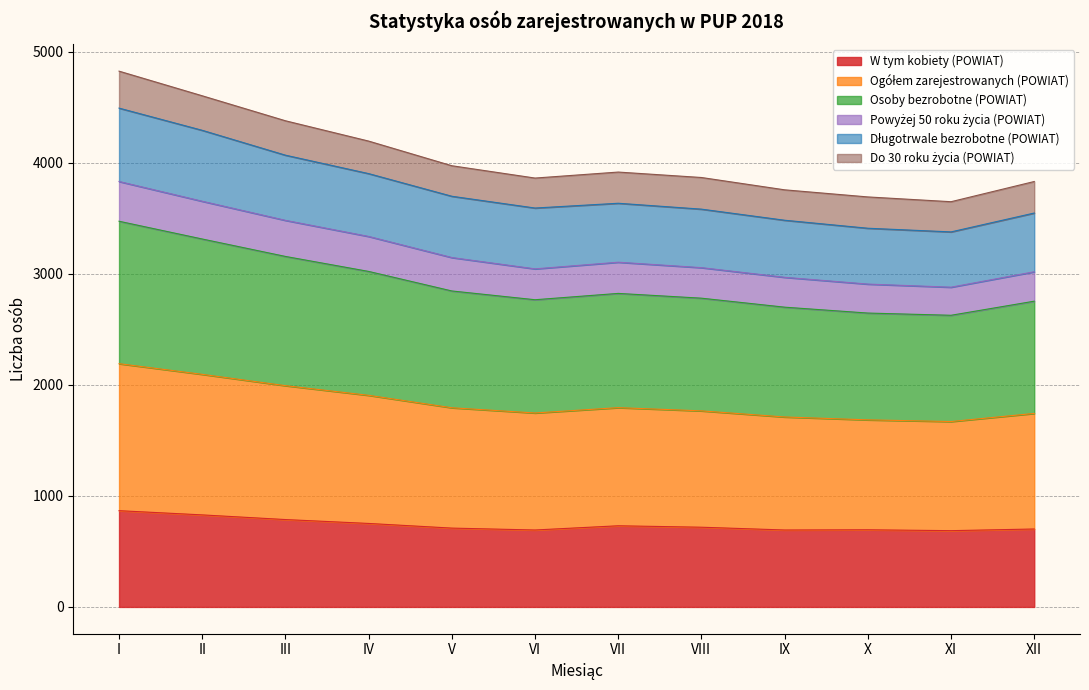

What is the total value across all series at XI?

3650